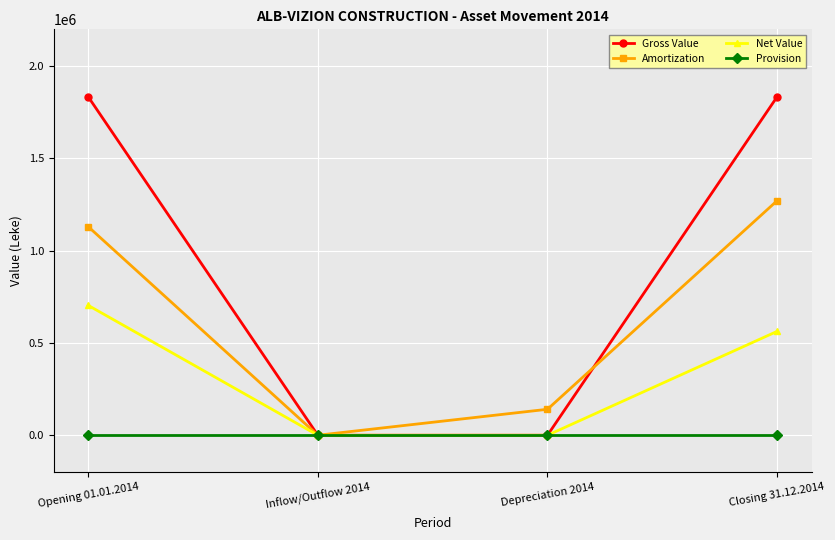

The Gross Value series shows 0 at Depreciation 2014. True or false?

True